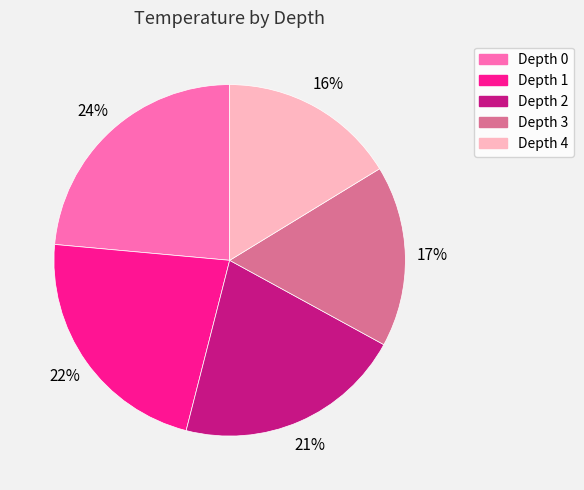

Between Depth 3 and Depth 1, which is larger?

Depth 1